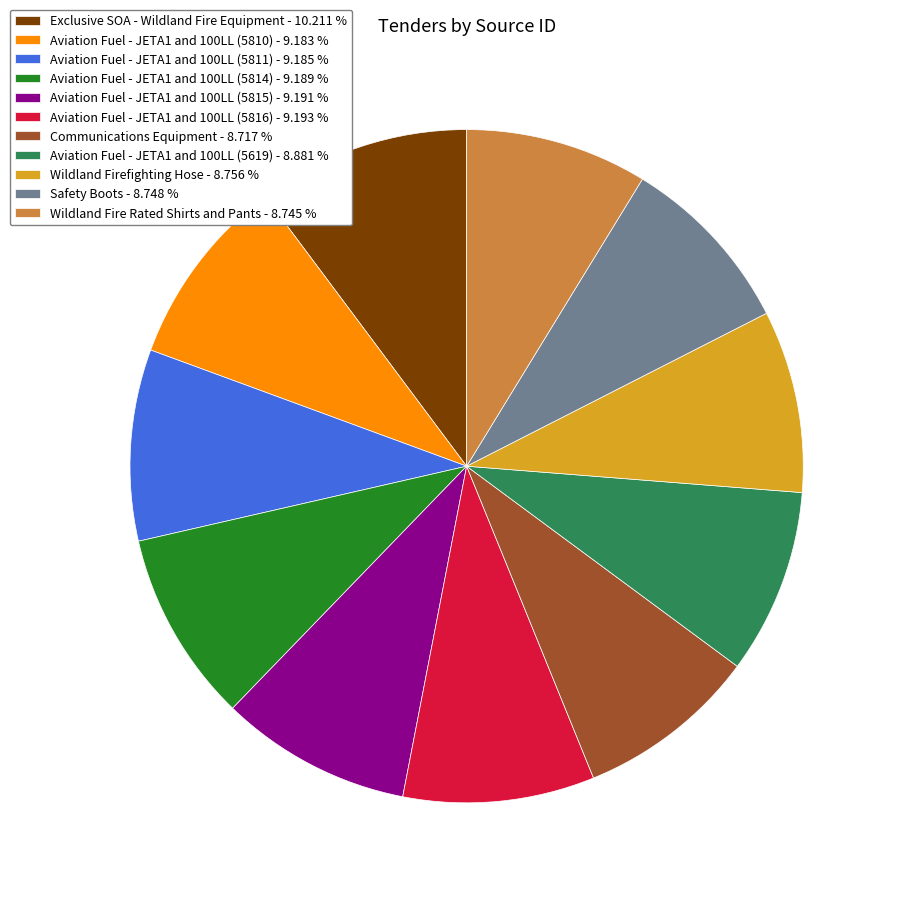

Is it true that Aviation Fuel - JETA1 and 100LL (5816) is 21% of the pie?

False